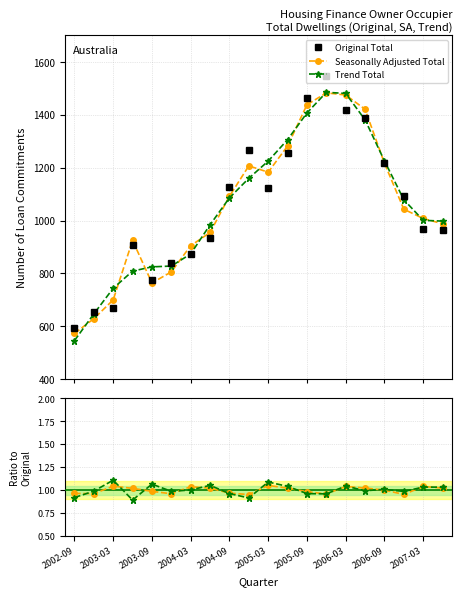

What is the value of the Original Total point at the 8th from the left?

935